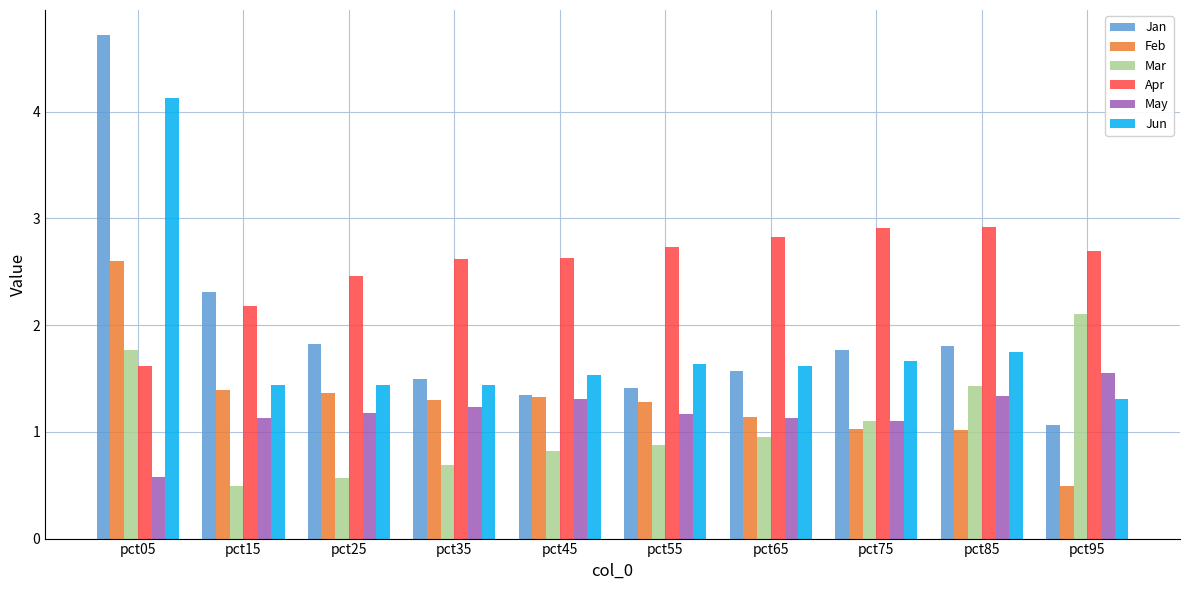

Is the value of Apr at pct15 greater than the value of Jan at pct25?

Yes